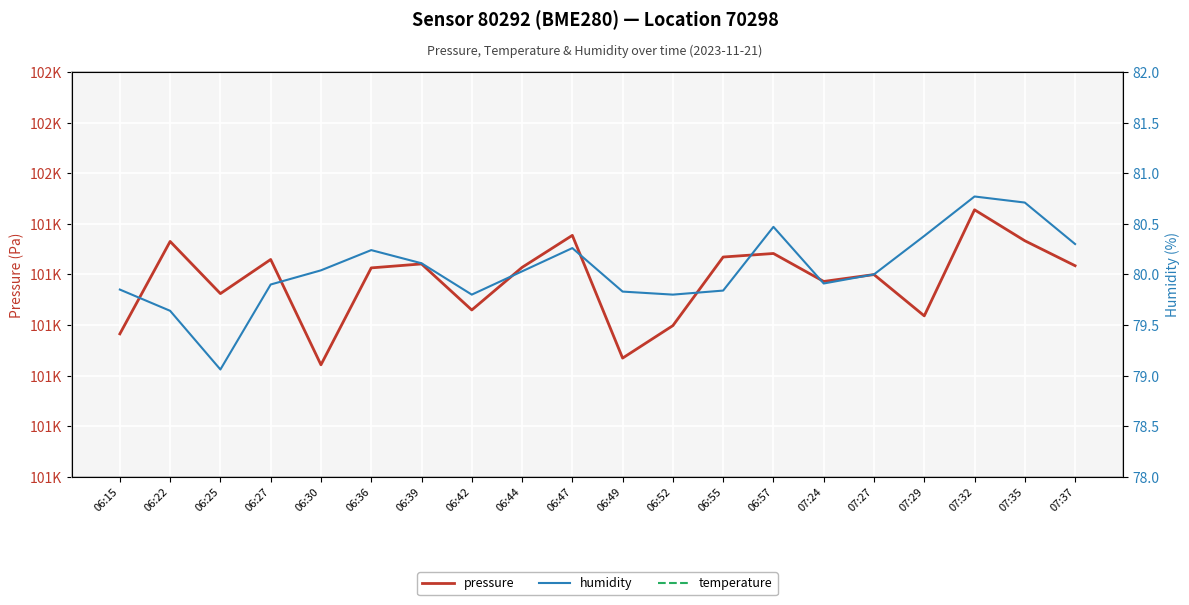

What is the spread (max minus min) of values at 06:36?

101301.4